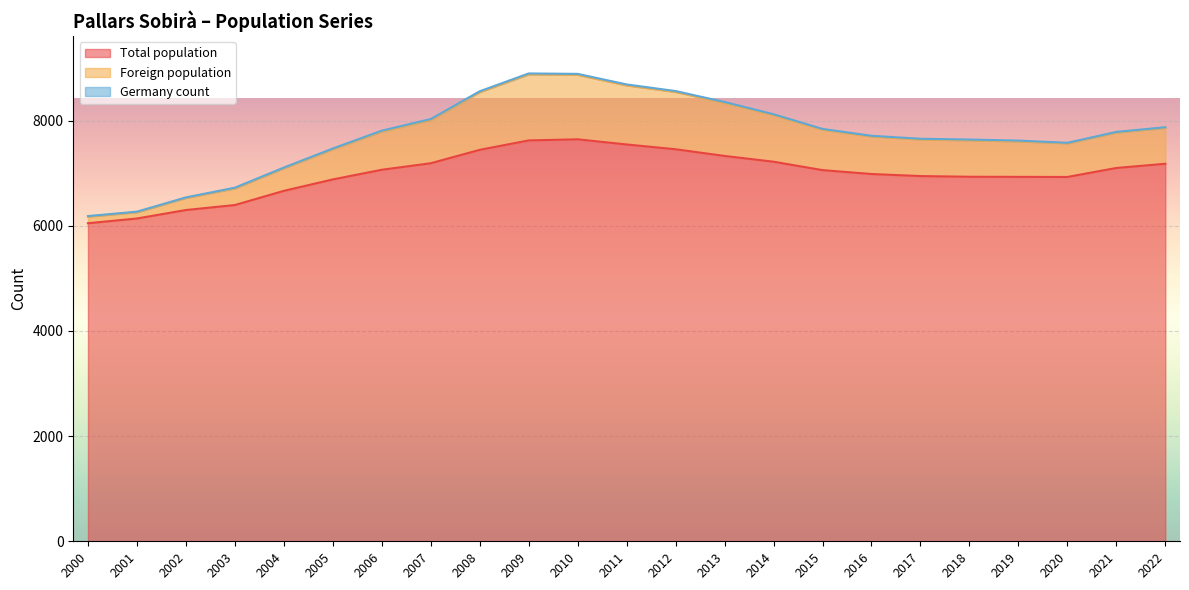

What is the average value of the Foreign population series?

7737